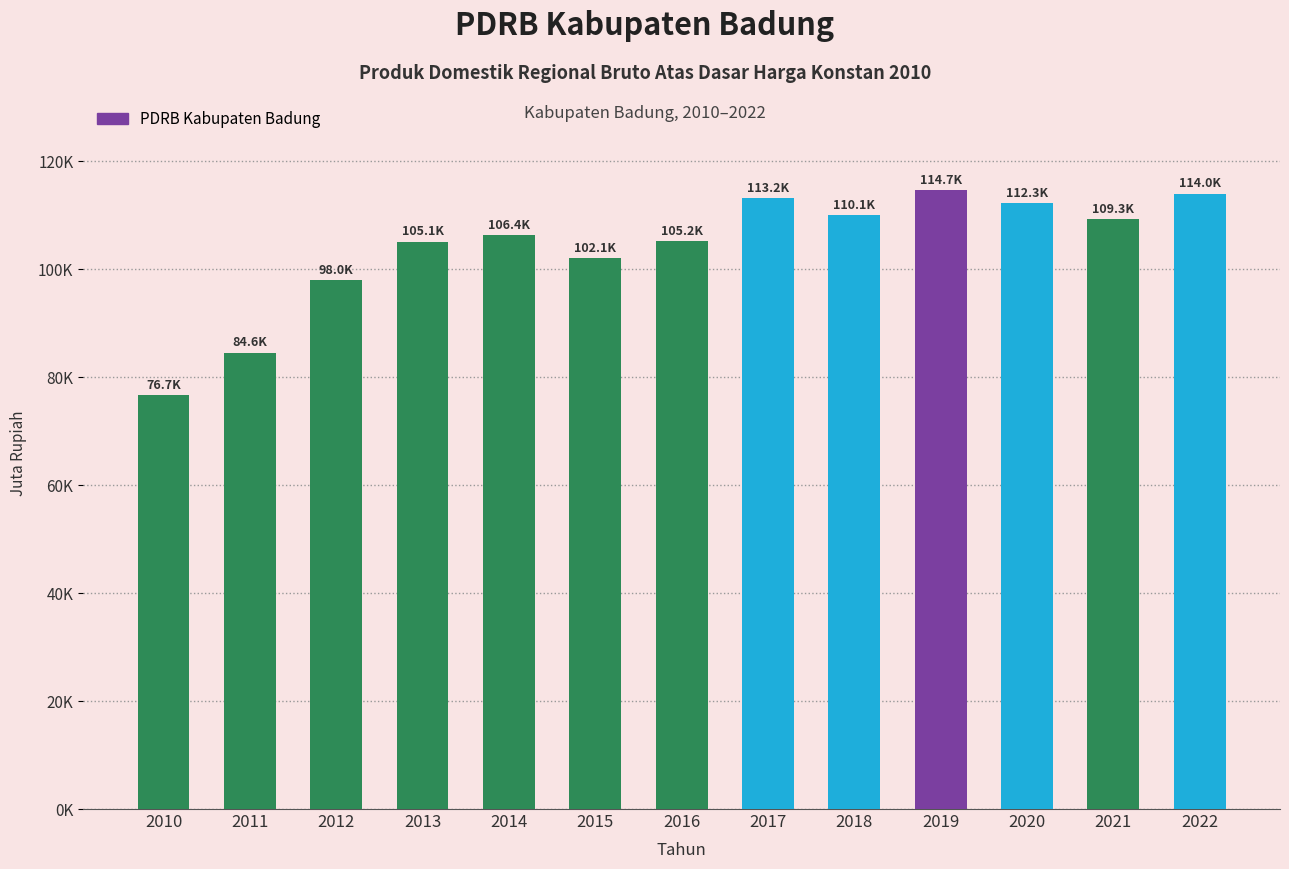

Does the chart contain any negative values?

No